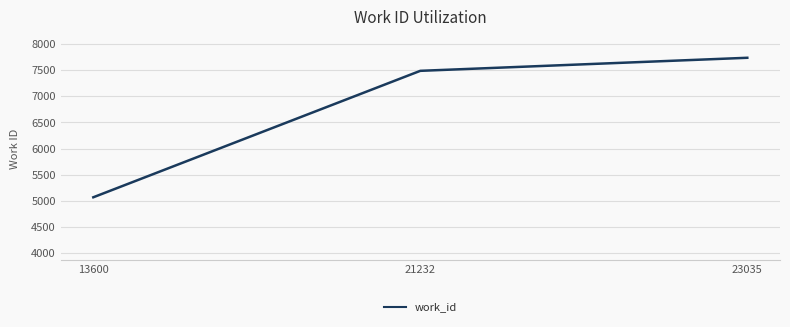

What is the smallest value displayed?

5068